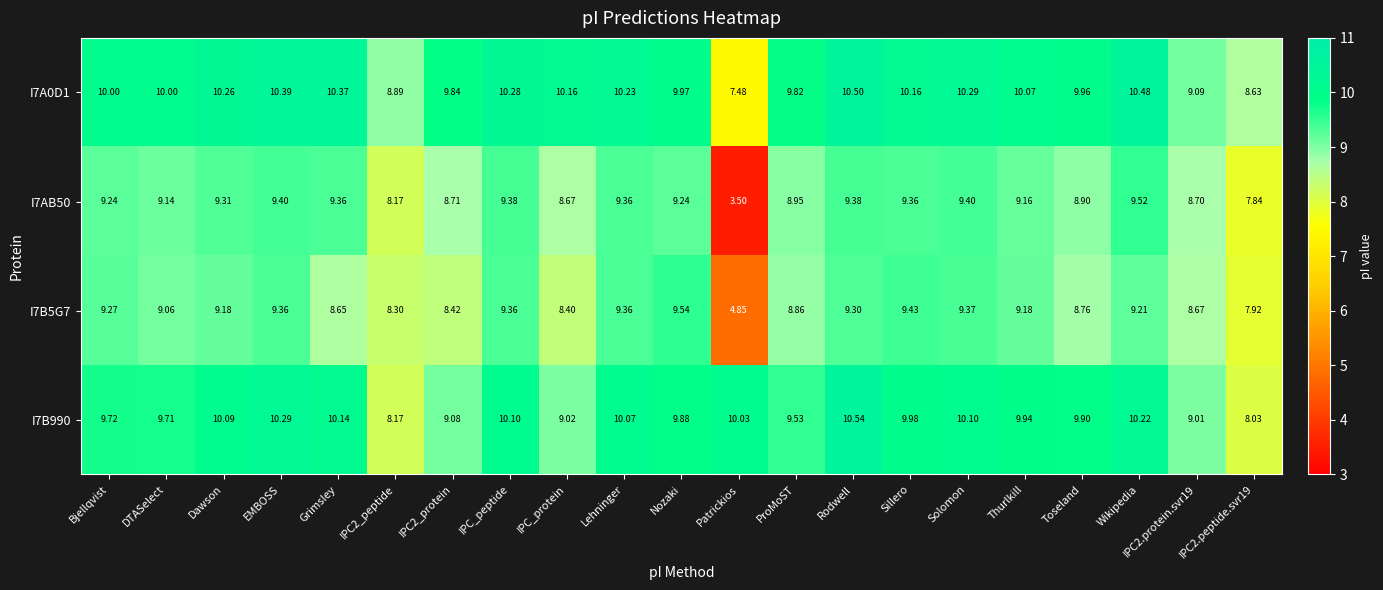

Is the value of I7AB50 at Thurlkill greater than the value of I7B990 at IPC_protein?

Yes